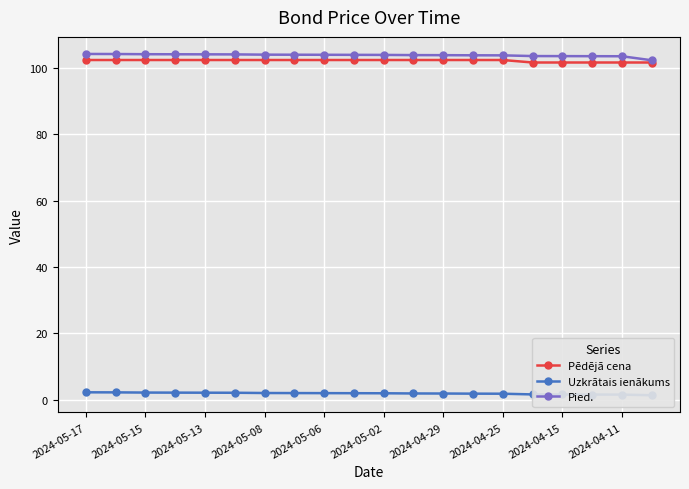

What is the total value across all series at 13?

208.2